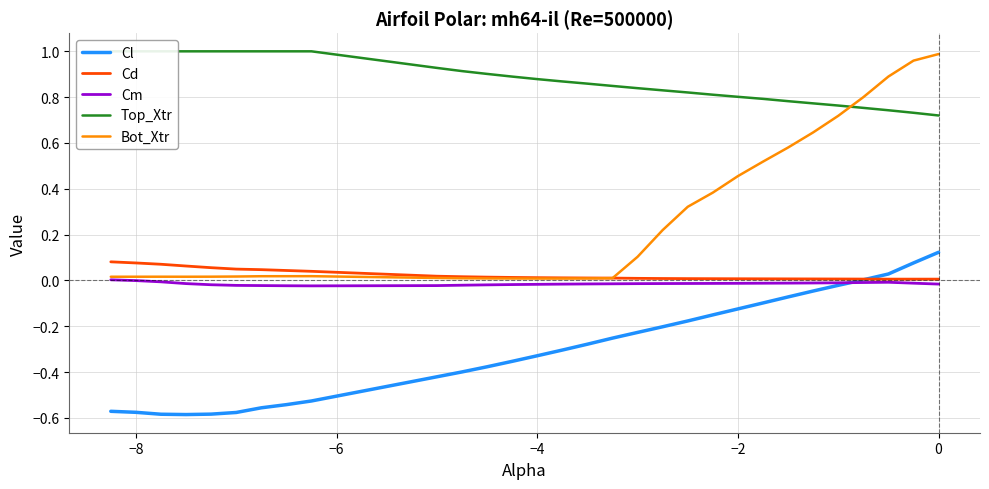

The value of Cd at 0 is 0.0. True or false?

True